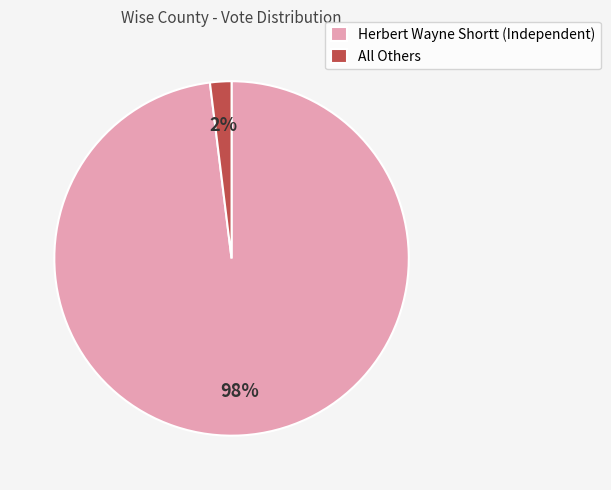

Is it true that All Others is 2% of the pie?

True